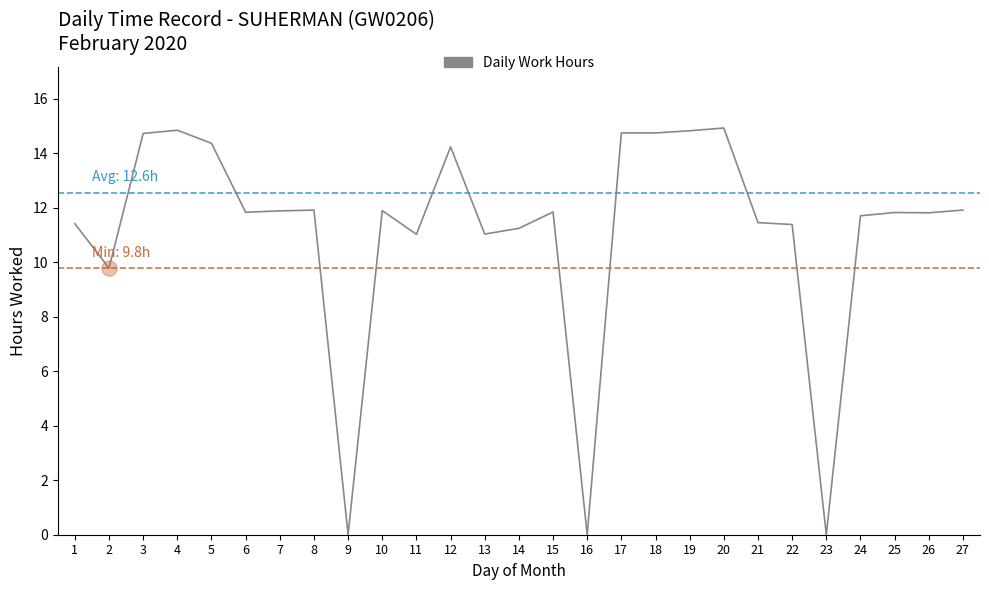

What is the ratio of the value at 17 to the value at 15?

1.2